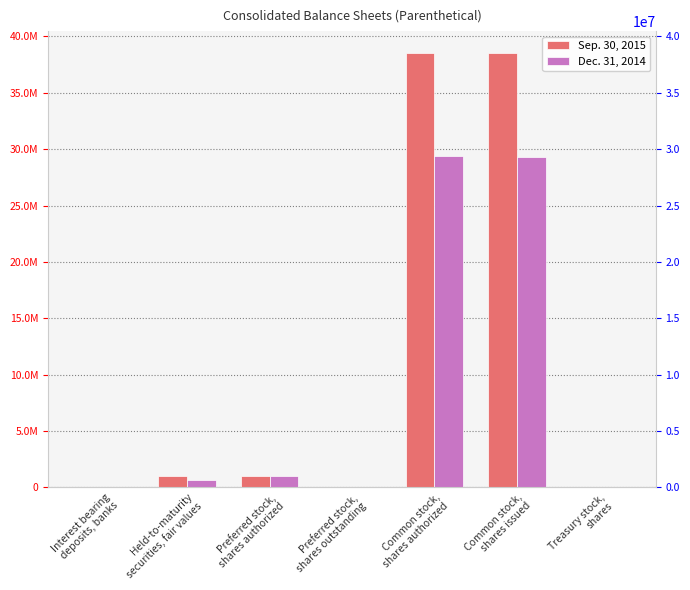

Reading right to left, transcribe all the data shown in this chart.

Sep. 30, 2015: Treasury stock,
shares=28550	Common stock,
shares issued=38517542	Common stock,
shares authorized=38546042	Preferred stock,
shares outstanding=0	Preferred stock,
shares authorized=1000000	Held-to-maturity
securities, fair values=983997	Interest bearing
deposits, banks=2144
Dec. 31, 2014: Treasury stock,
shares=69323	Common stock,
shares issued=29298188	Common stock,
shares authorized=29367511	Preferred stock,
shares outstanding=0	Preferred stock,
shares authorized=1000000	Held-to-maturity
securities, fair values=619617	Interest bearing
deposits, banks=8405